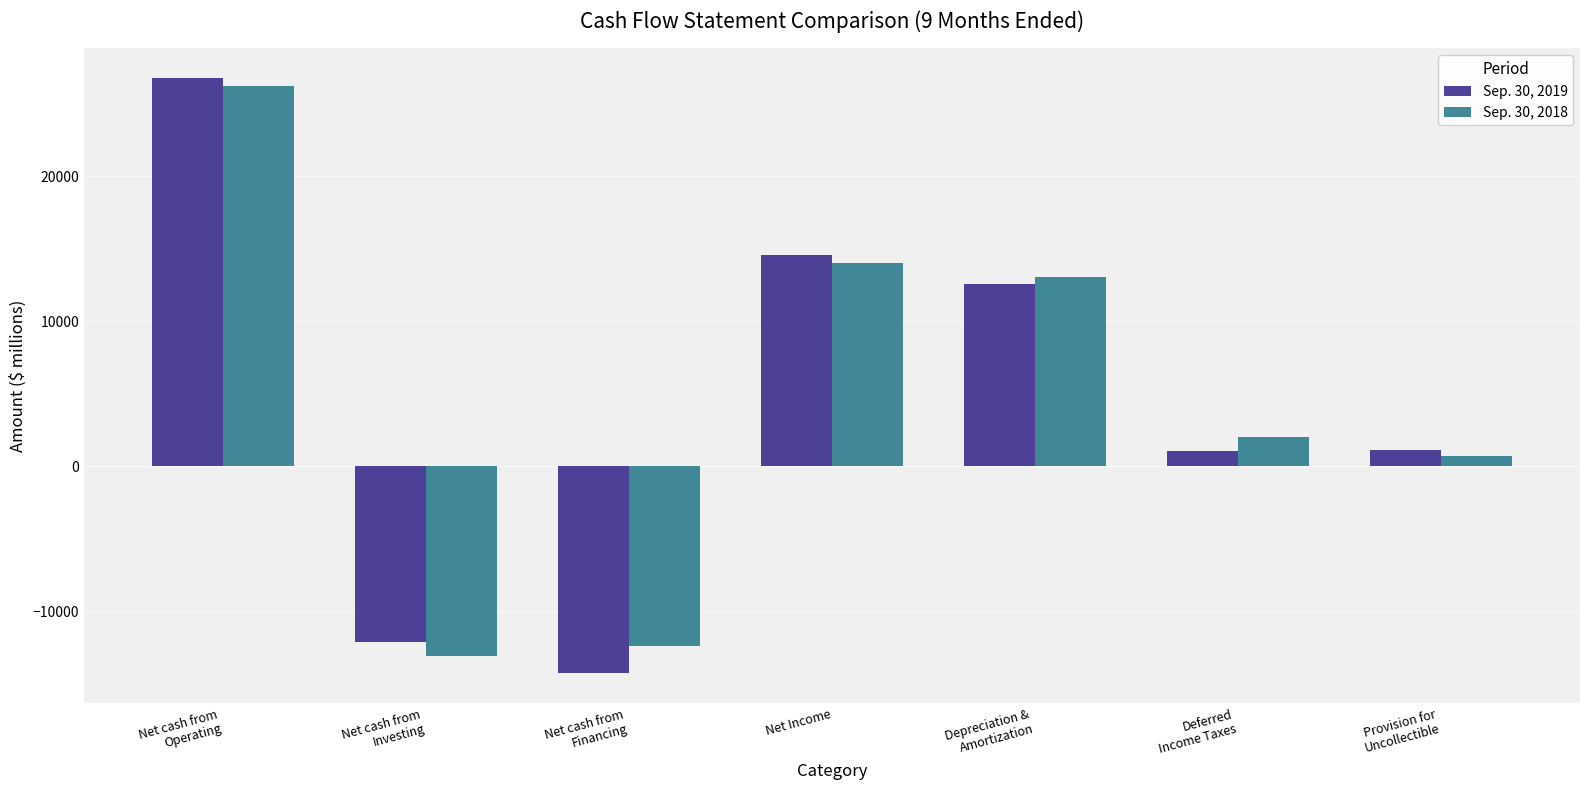

How many values in the Sep. 30, 2018 series are below 2023?

3